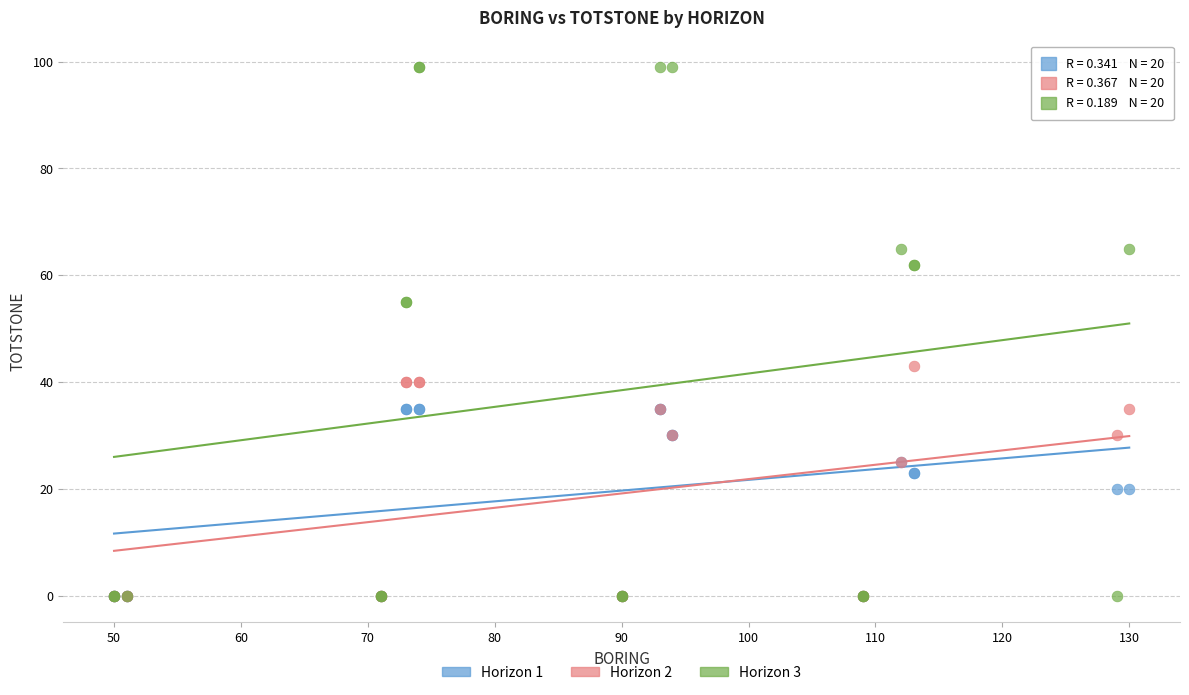

Which series has the largest Y range (max minus min)?

Horizon 3